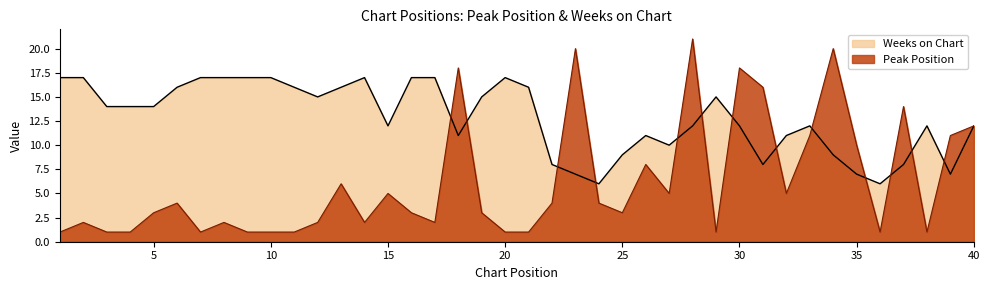

At which category is the sum across all series the highest?

28